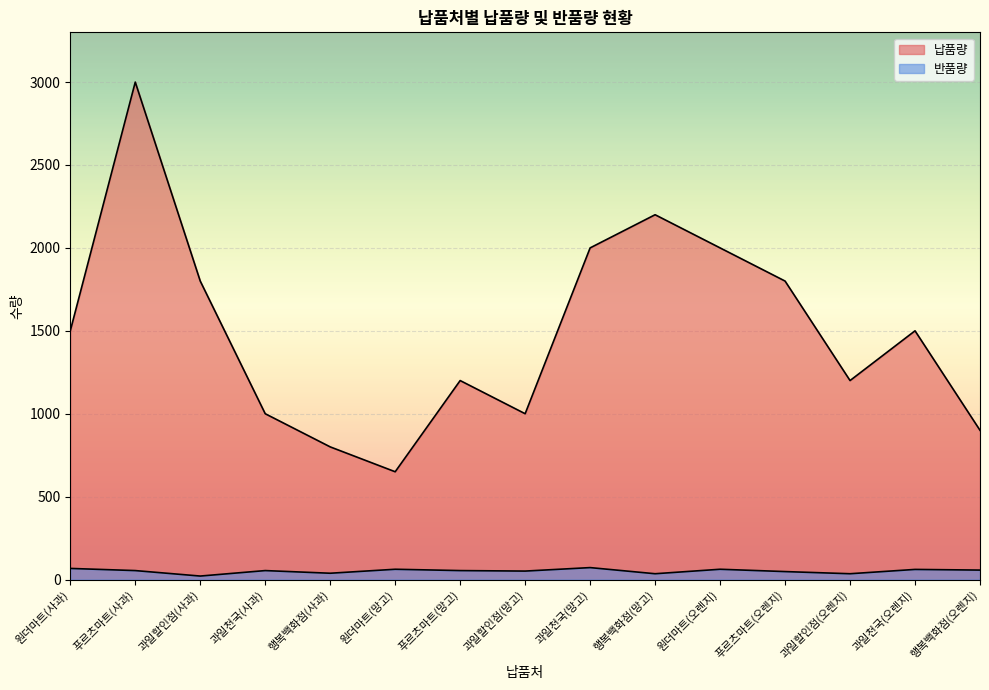

What is the difference between the maximum and minimum values in the 납품량 series?

2350